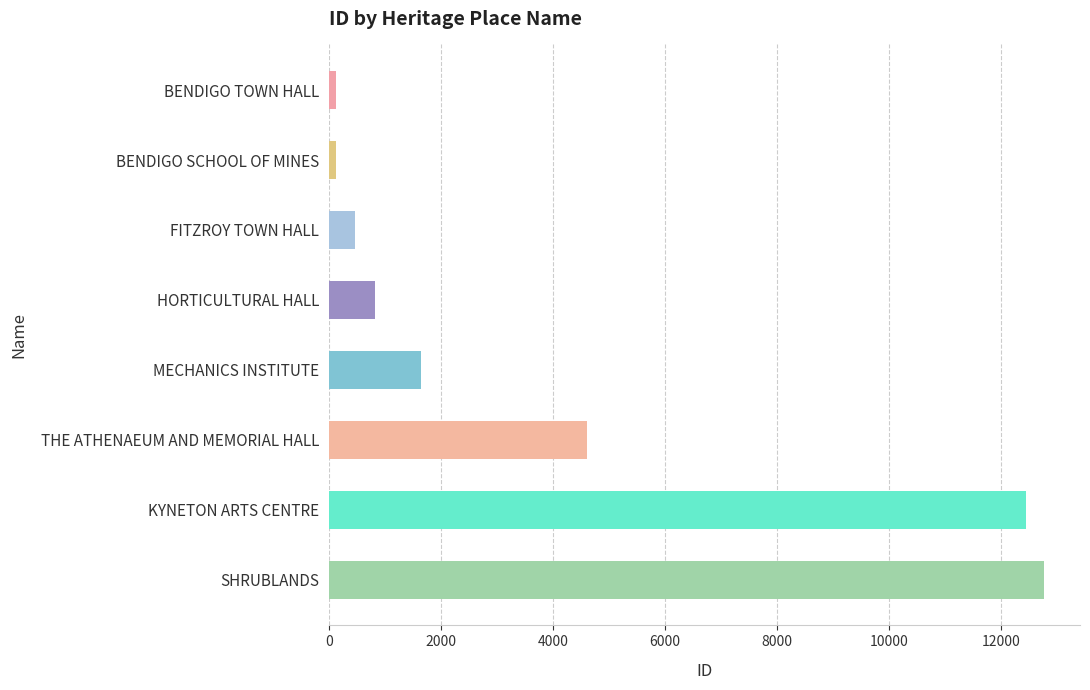

Where is the data nearest to the value 6449?

THE ATHENAEUM AND MEMORIAL HALL